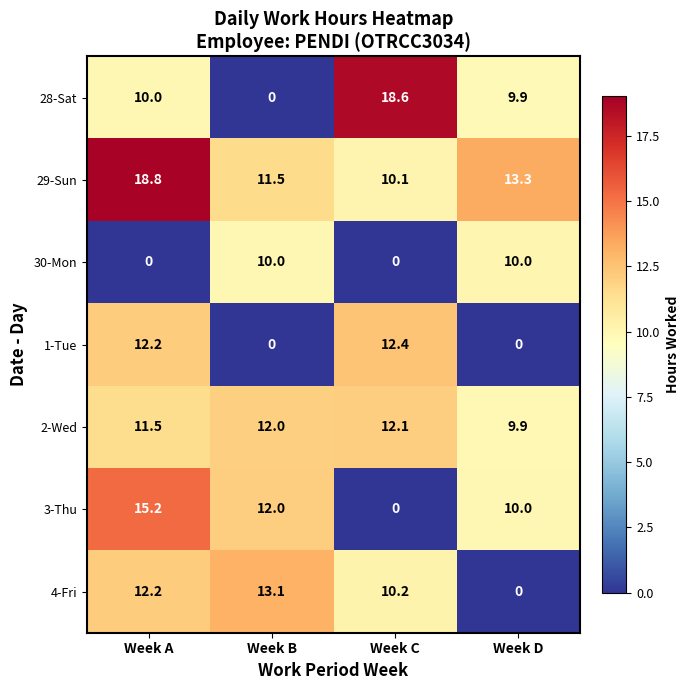

Rank the series by their maximum value, from highest to lowest.

29-Sun, 28-Sat, 3-Thu, 4-Fri, 1-Tue, 2-Wed, 30-Mon